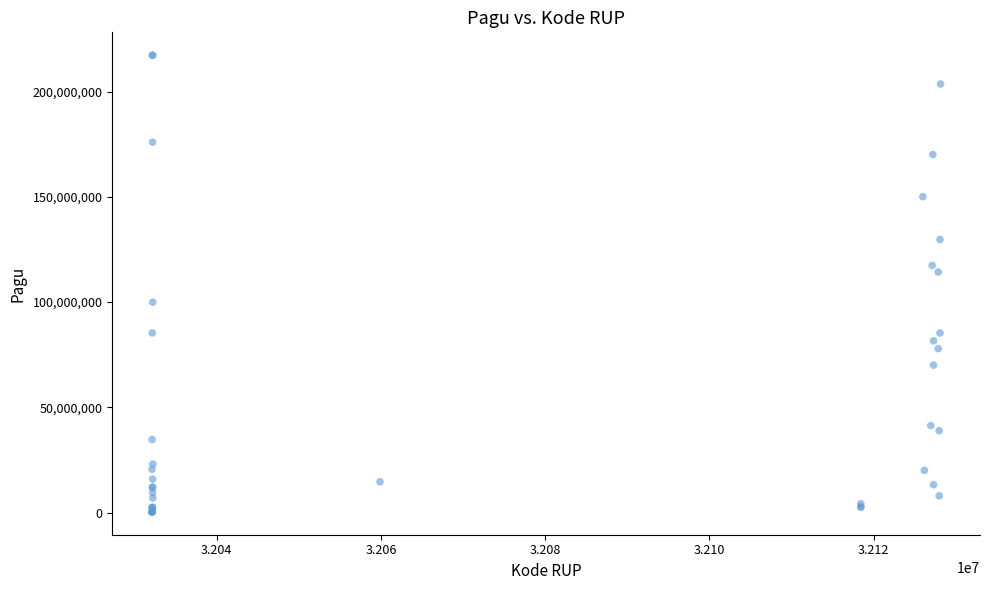

What Y value in the scatter plot is closest to 108830000?

114296000